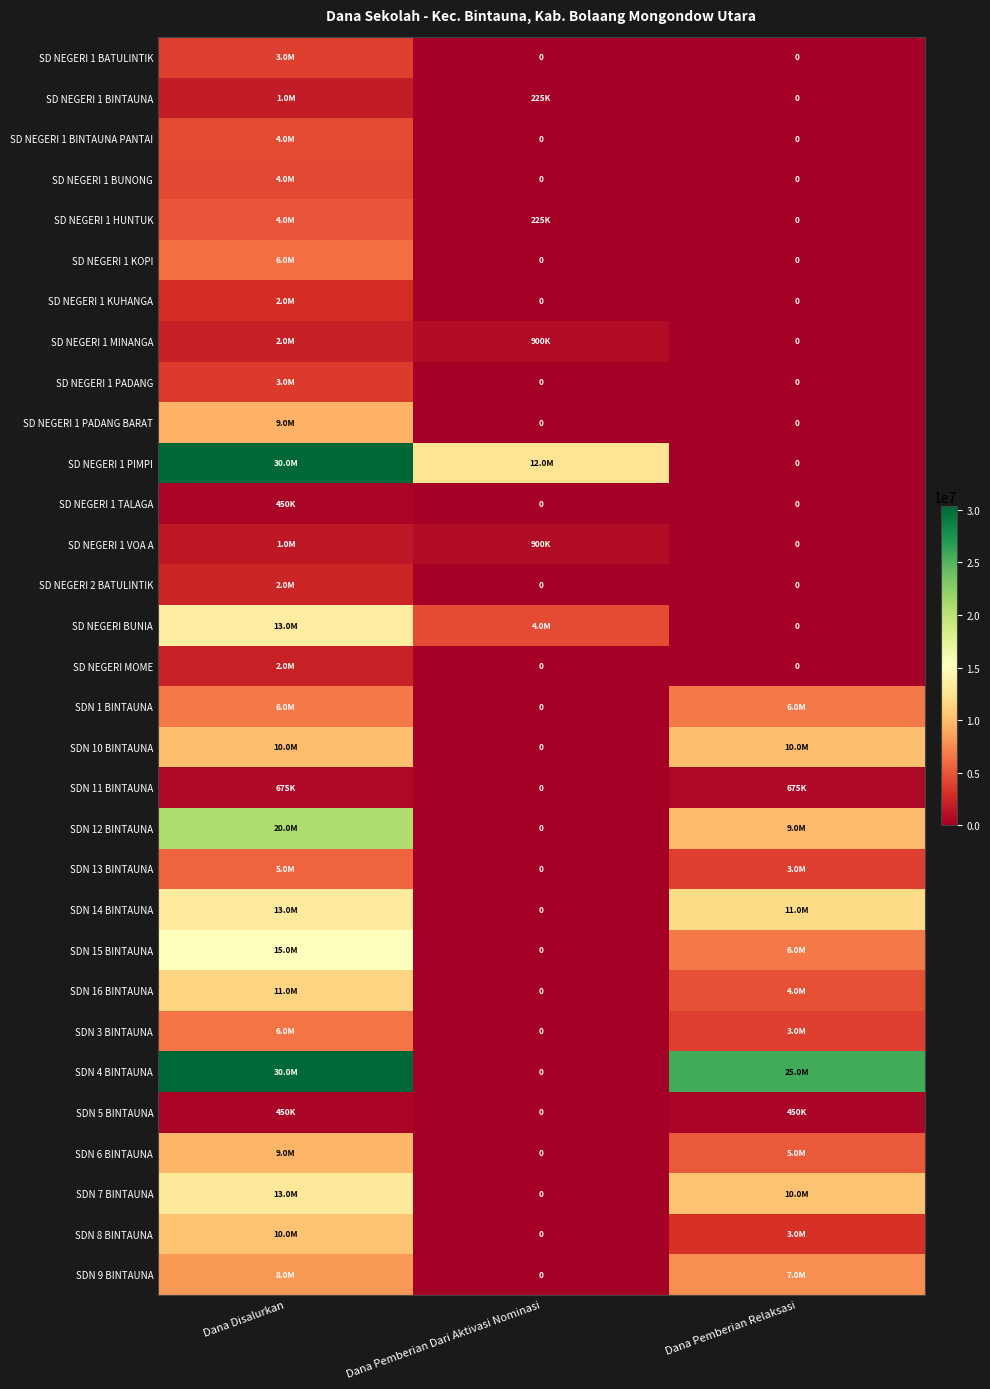

What is the difference between the maximum and minimum values in the SDN 16 BINTAUNA series?

11475000